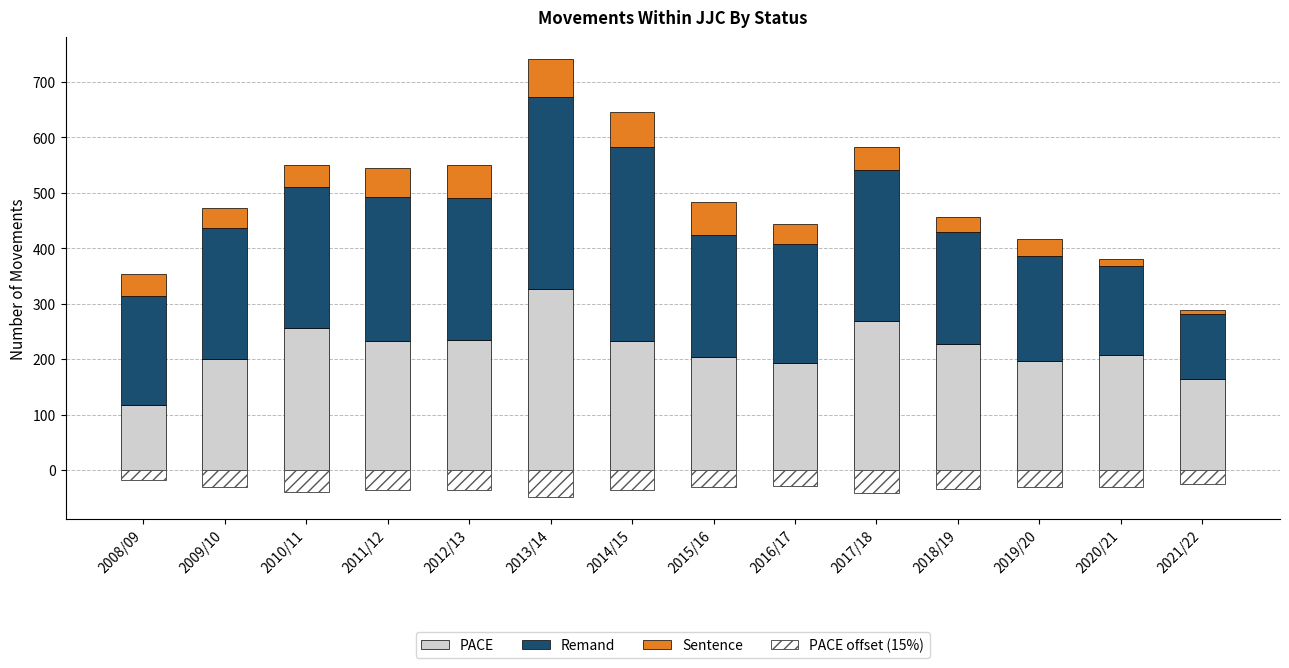

What is the average value of the Sentence series?

41